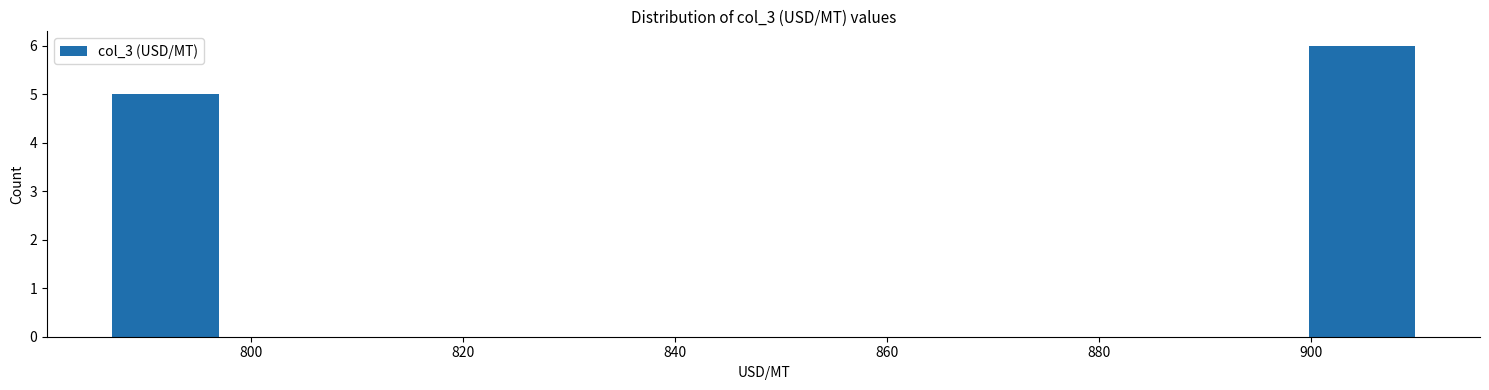

Which range on the x-axis has the tallest bar?

898 to 912